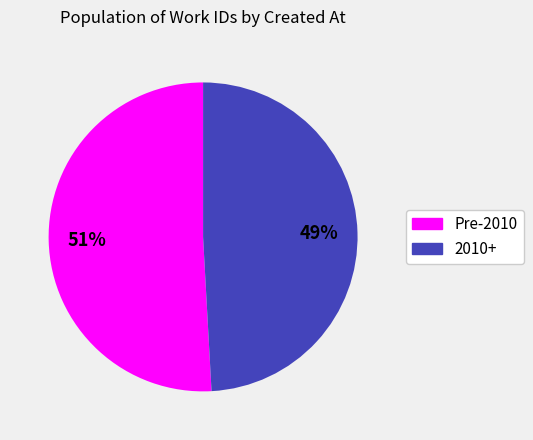

Count the number of slices in the pie.

2